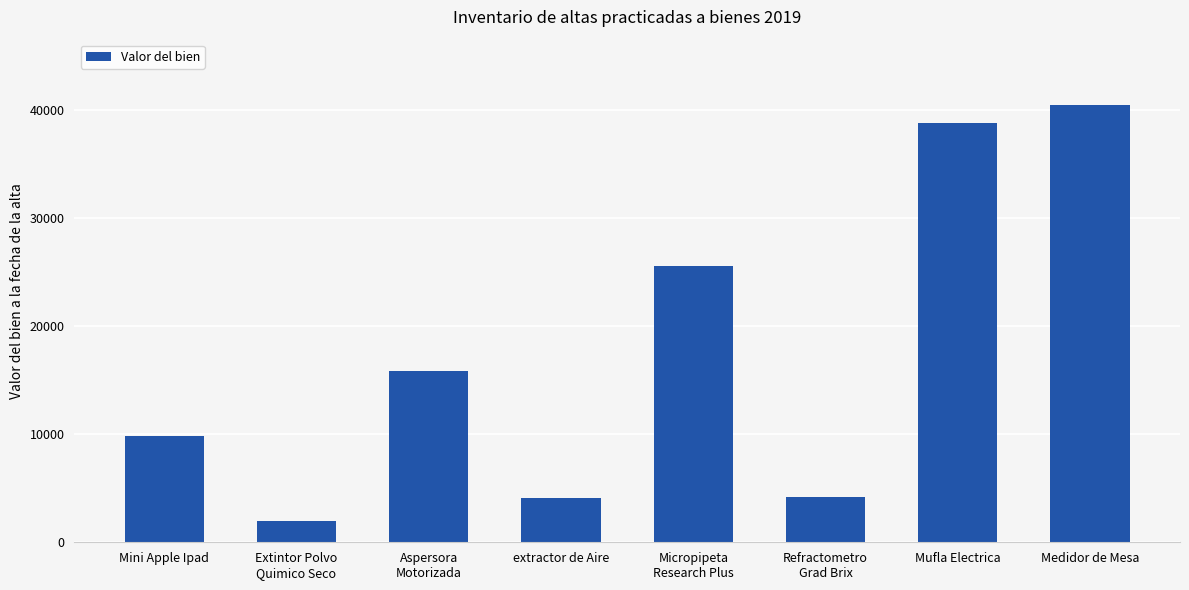

How many data points does each series have?

8